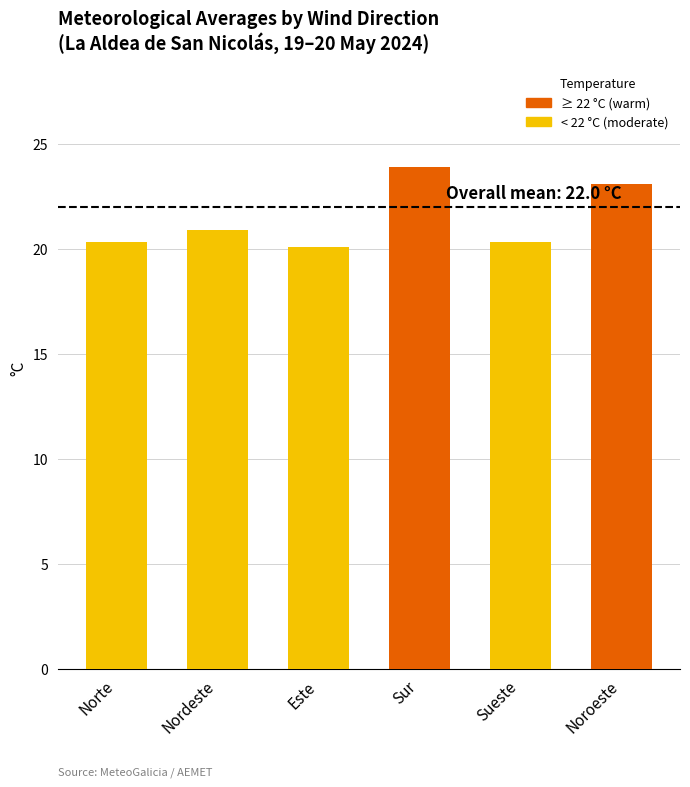

Does the chart contain any negative values?

No